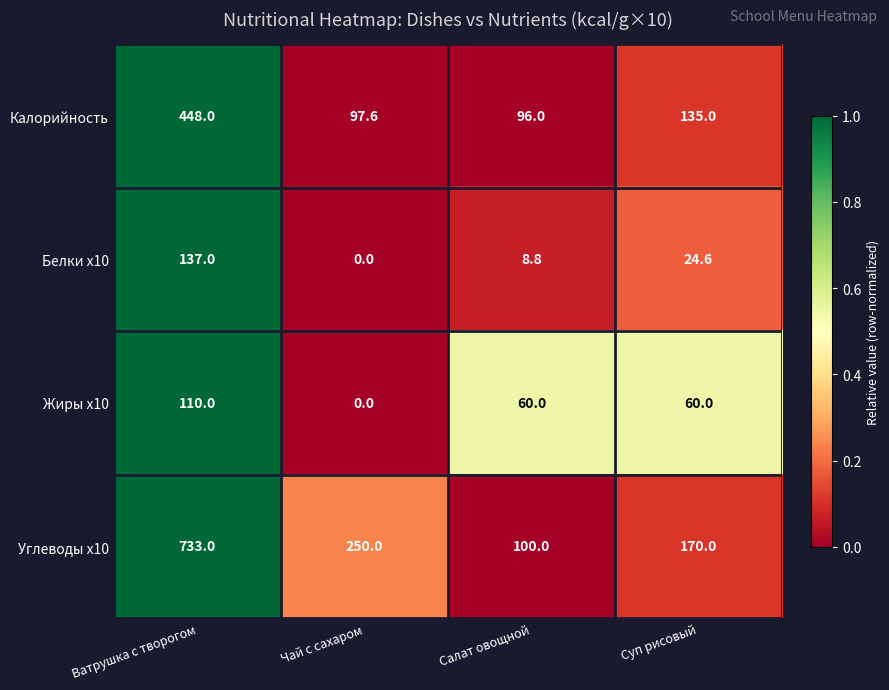

What is the sum of the Калорийность values at Чай с сахаром and Салат овощной?

193.6